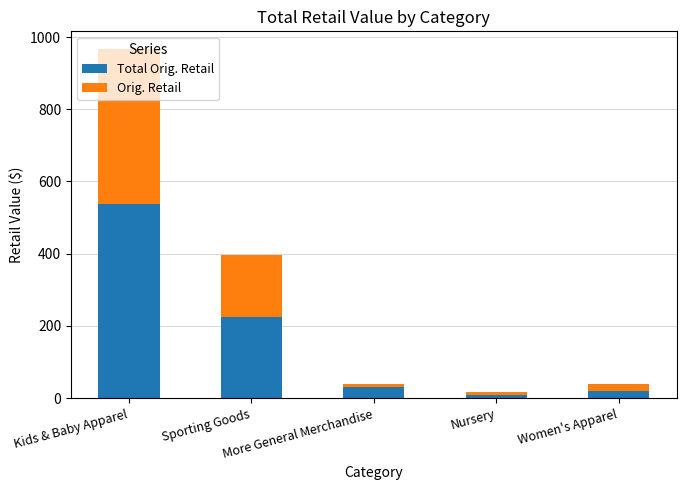

Which series has the widest spread of values?

Total Orig. Retail